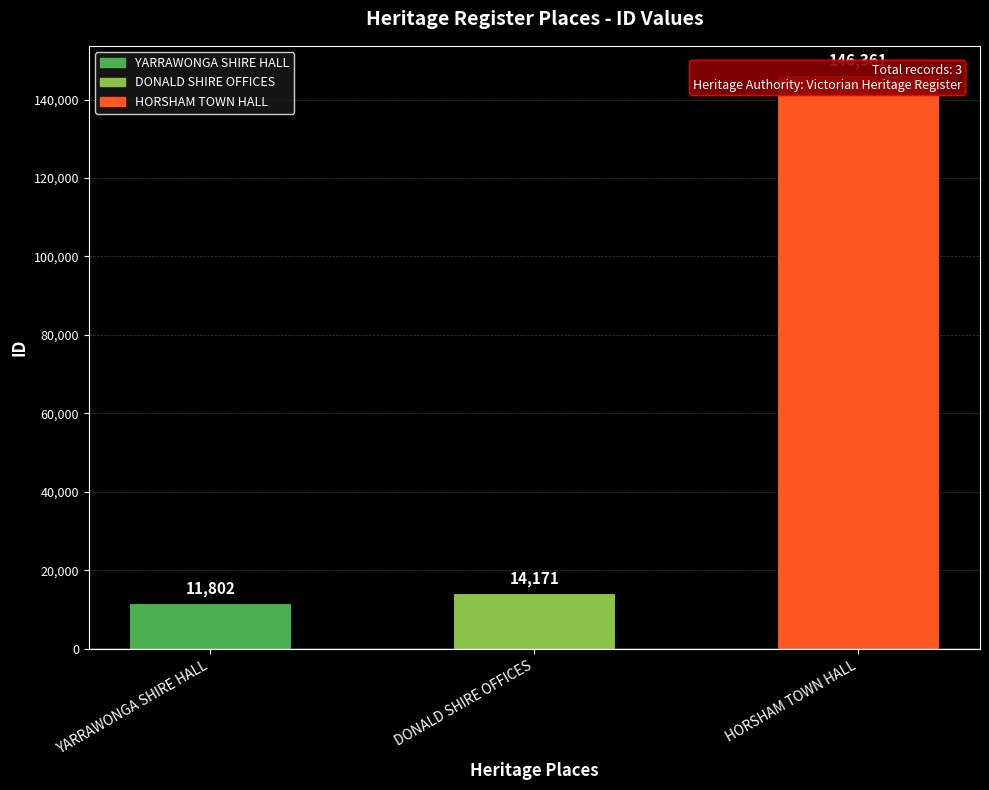

How many bars are there in total?

3